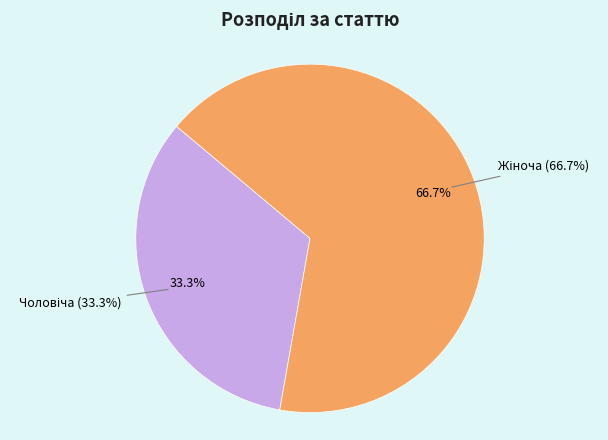

True or false: Чоловіча accounts for 27% of the total.

False